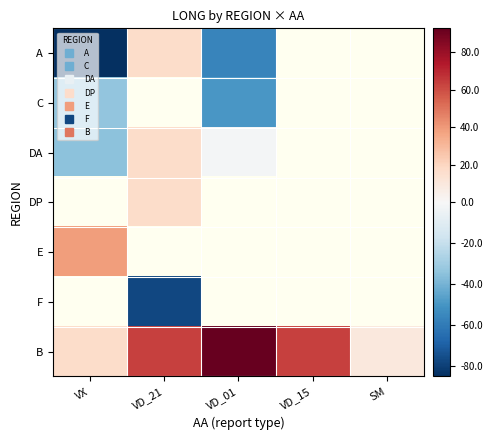

List the labels in order of B value, smallest first.

SM, VX, VD_21, VD_15, VD_01